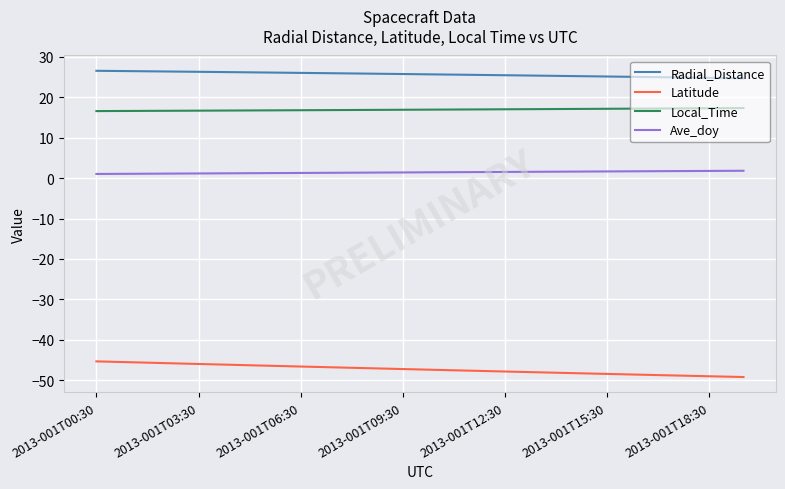

What is the sum of all Radial_Distance values?

513.2